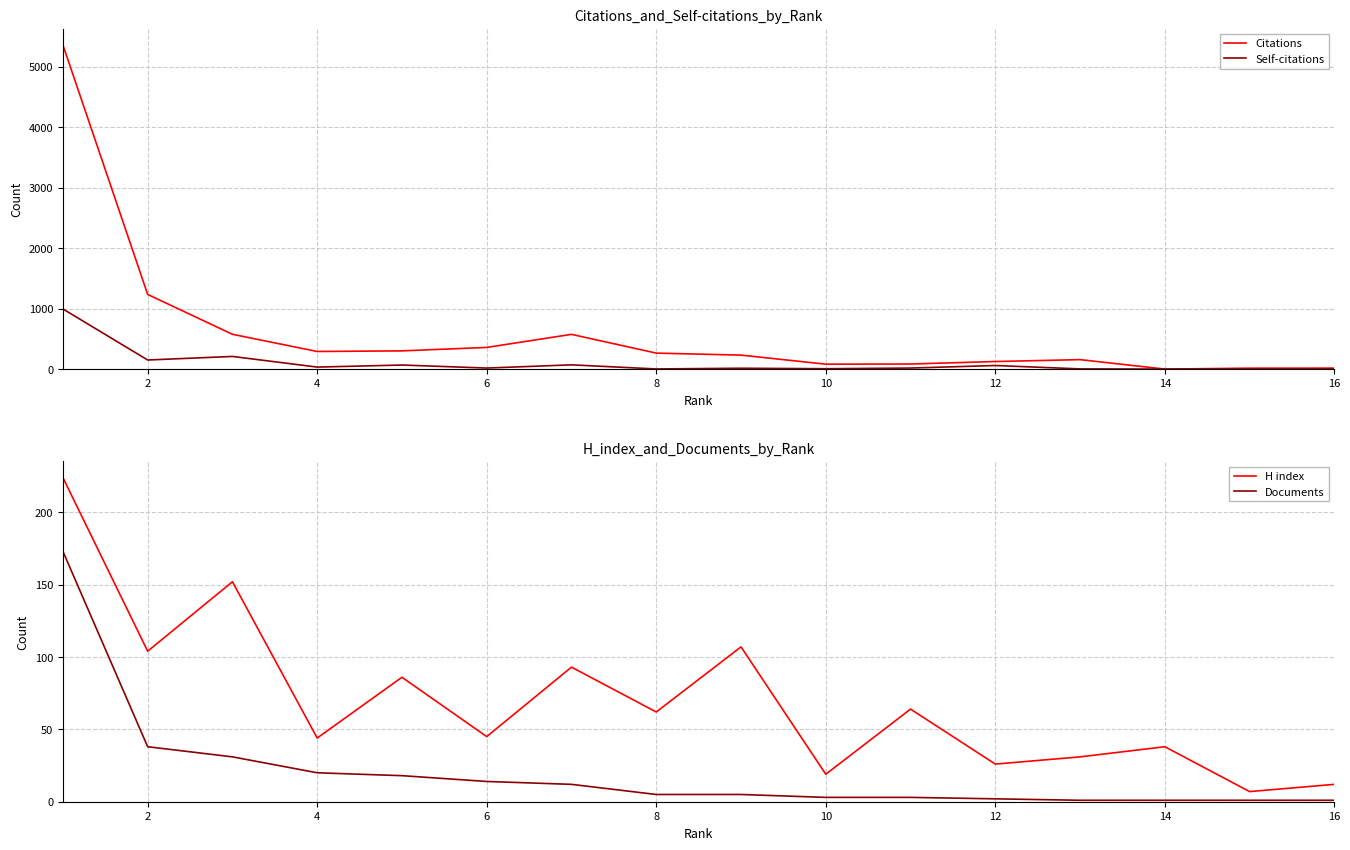

The value of Citations at 4 is 291. True or false?

True